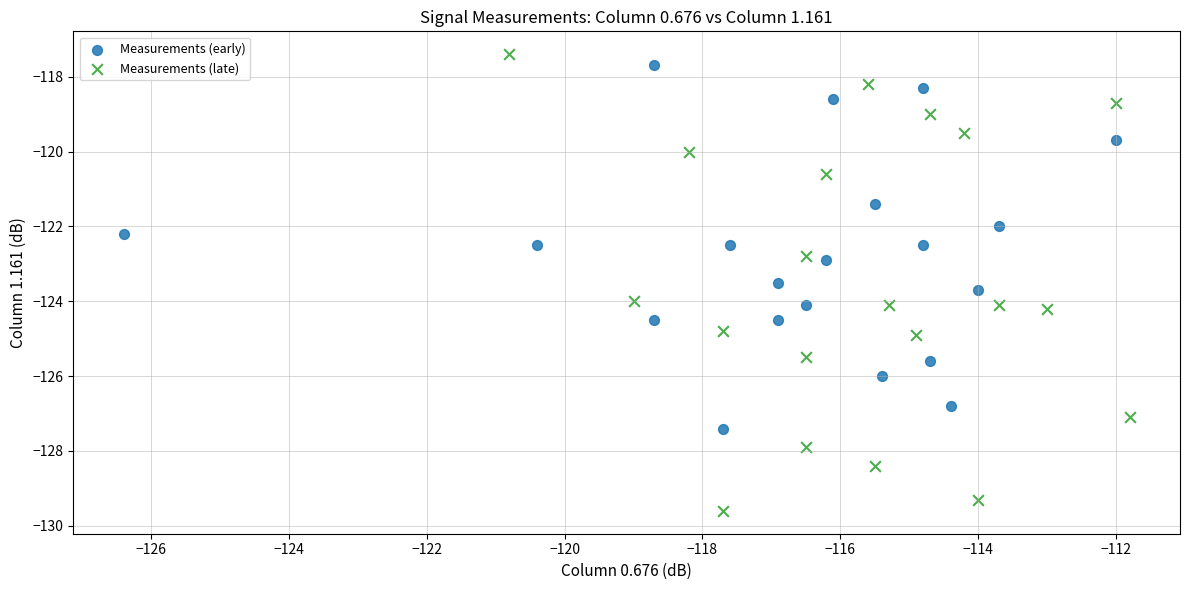

Which series has the widest spread of Y values?

Measurements (late)